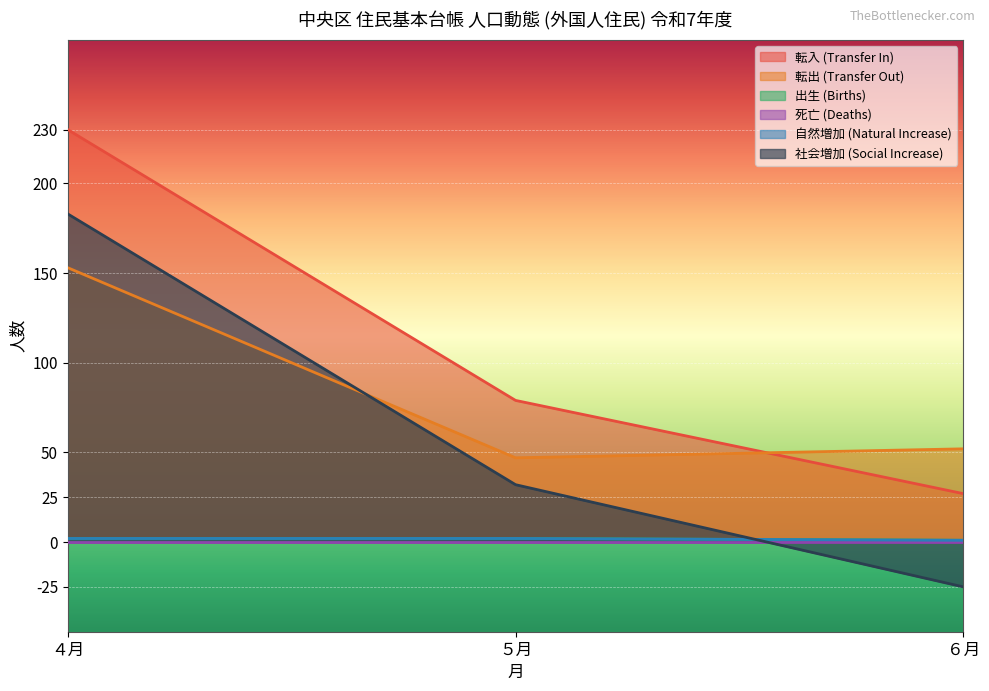

The 転入 (Transfer In) series shows 39 at ５月. True or false?

False